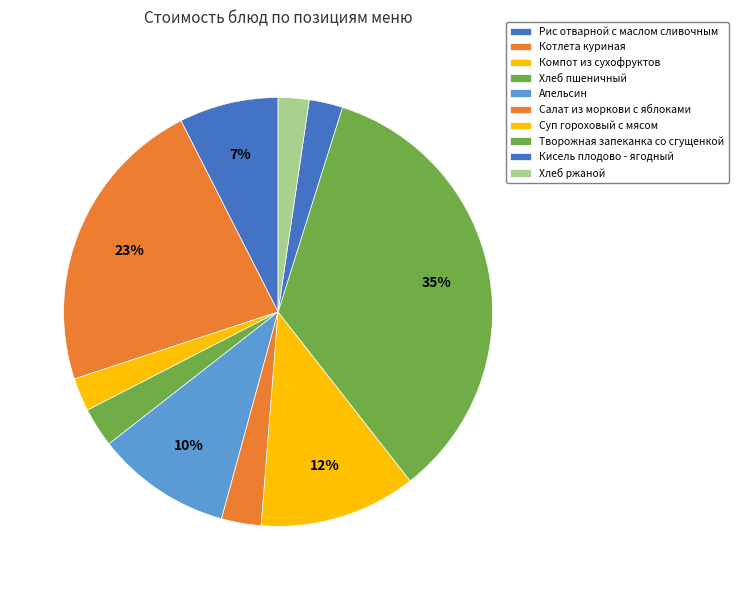

To the nearest percent, what is the difference between the Котлета куриная and Апельсин slice percentages?

12%